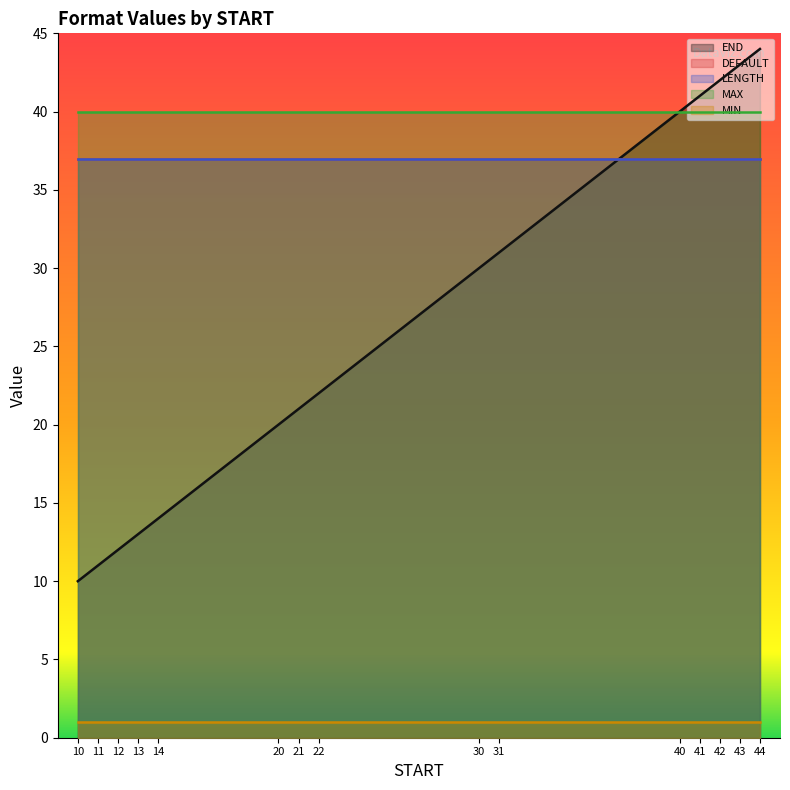

At 31, list the series in order from smallest to largest.

MIN, END, DEFAULT, LENGTH, MAX